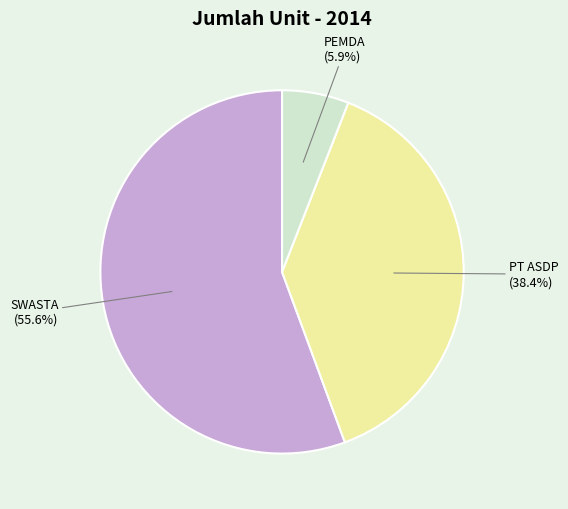

To the nearest percent, what is the average slice percentage?

33%